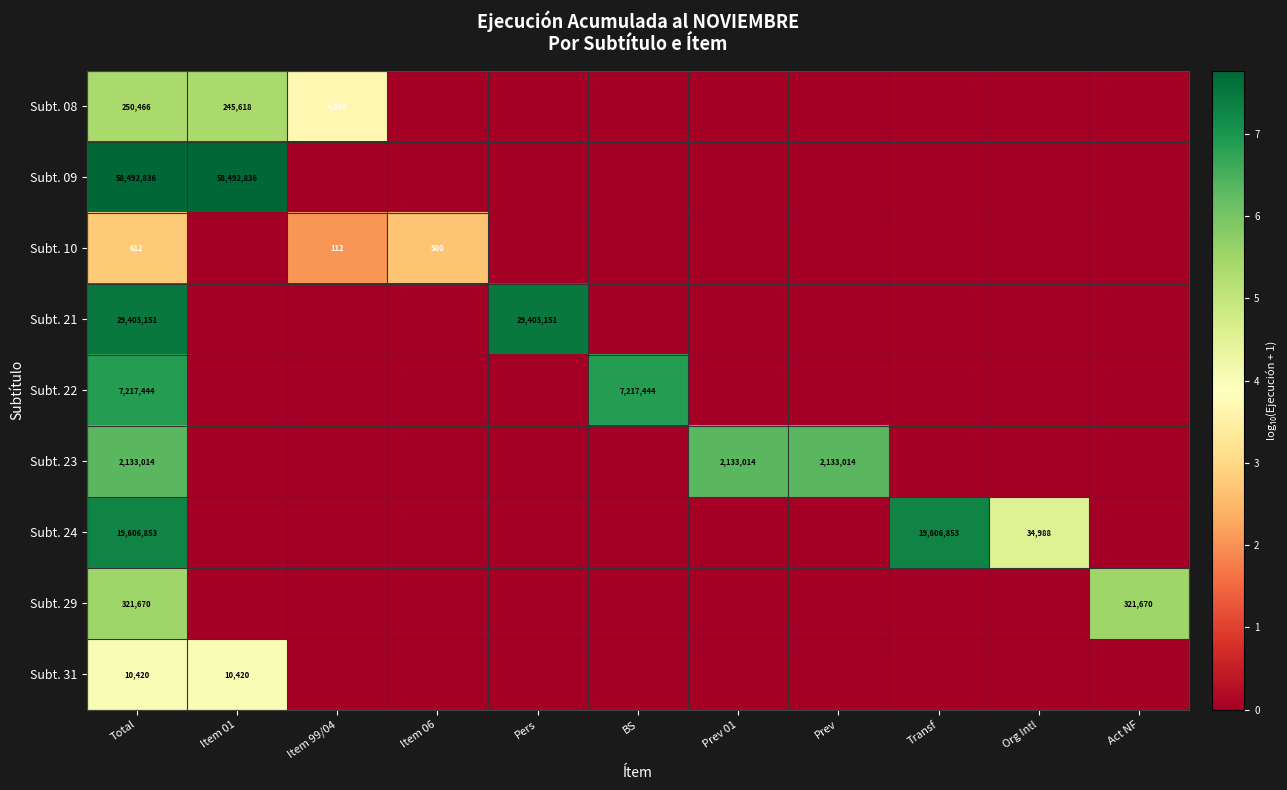

Rank the series at Total from highest to lowest value.

Subt. 09, Subt. 21, Subt. 24, Subt. 22, Subt. 23, Subt. 29, Subt. 08, Subt. 31, Subt. 10